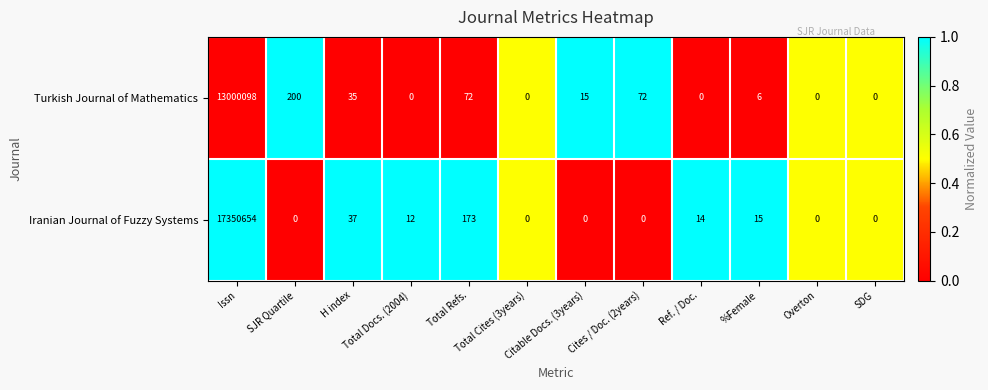

What is the total value across all series at SDG?

0